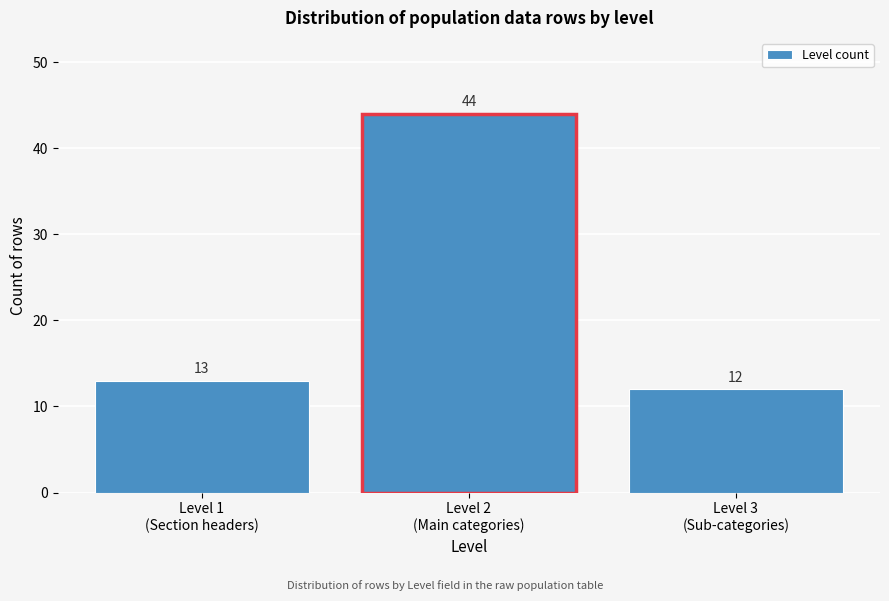

Reading left to right, extract all data points from this chart.

13	44	12